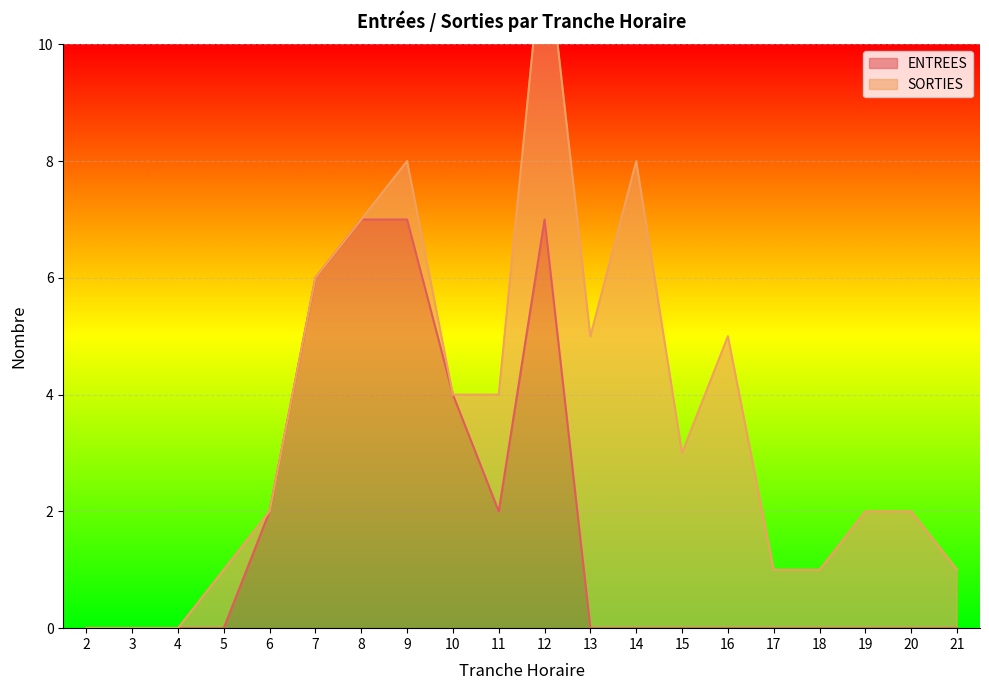

True or false: the data shows 0 at 13.

True